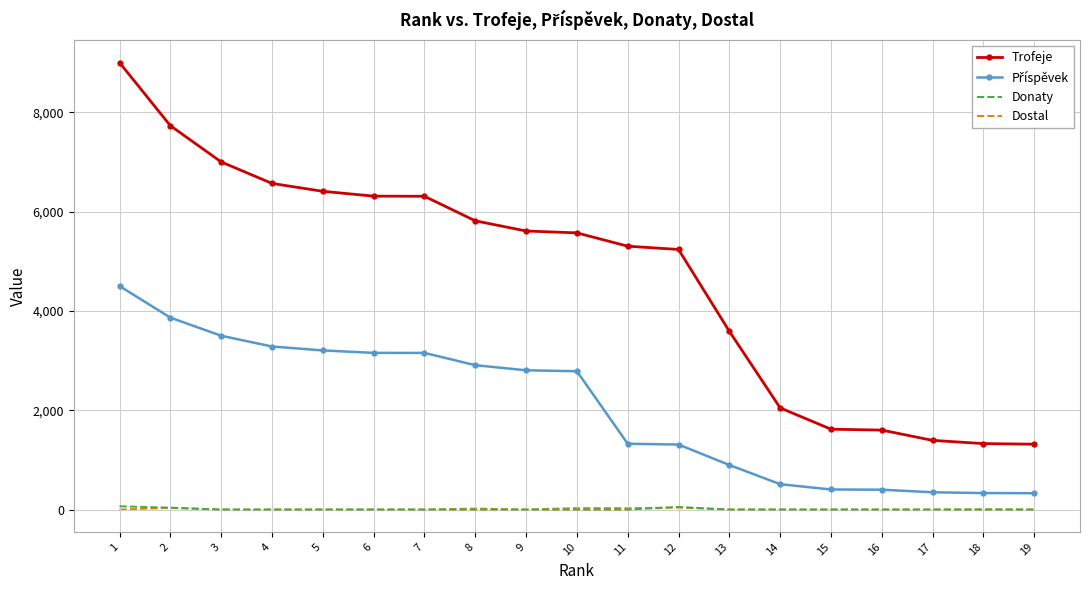

Which series has the largest total across all categories?

Trofeje